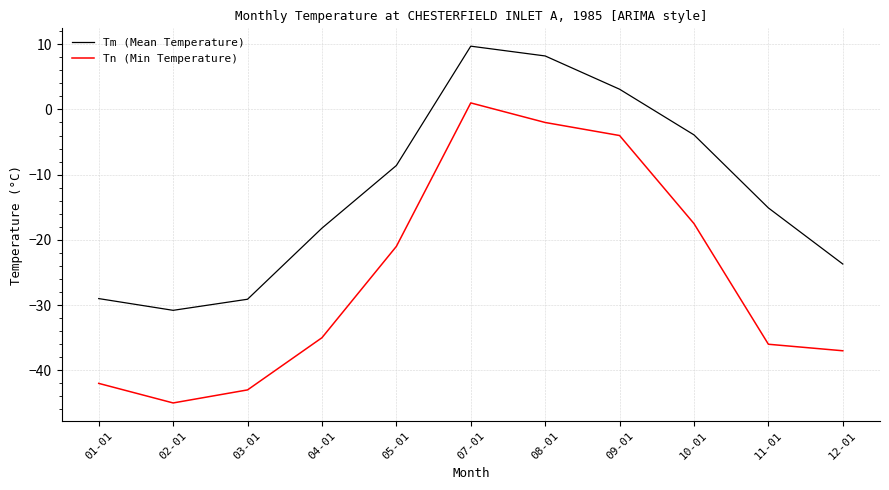

True or false: Tm (Mean Temperature) and Tn (Min Temperature) cross at least once.

False